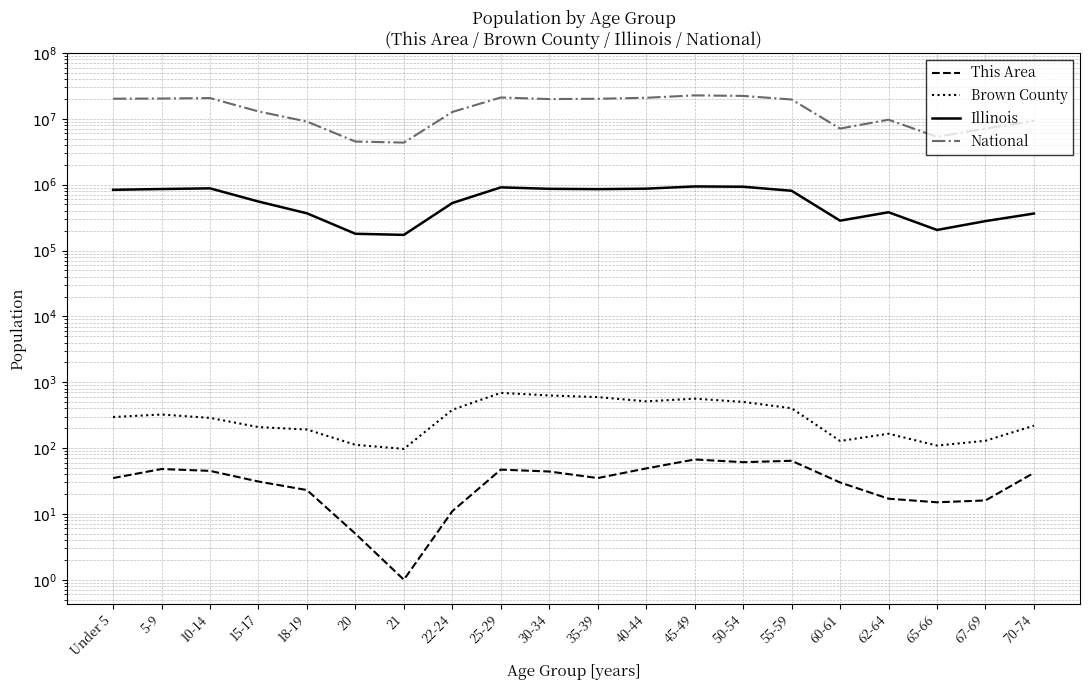

What value does the Illinois series have at 21, to the nearest 50?

172800